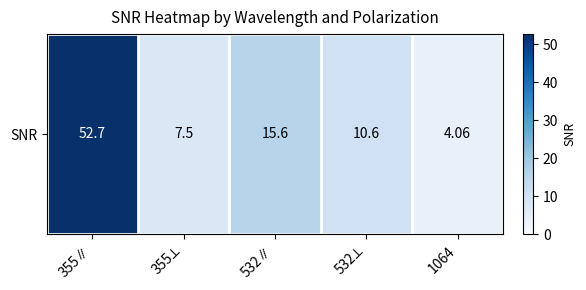

How many distinct data groups are displayed?

1